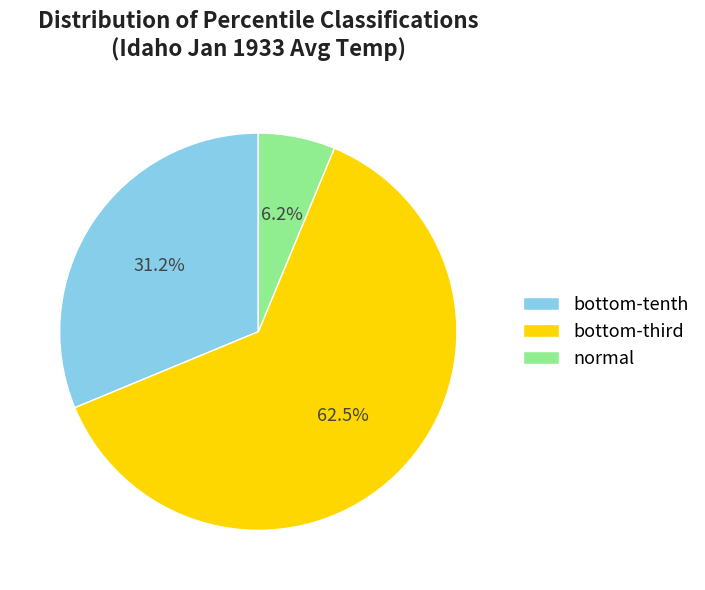

True or false: normal accounts for 15% of the total.

False